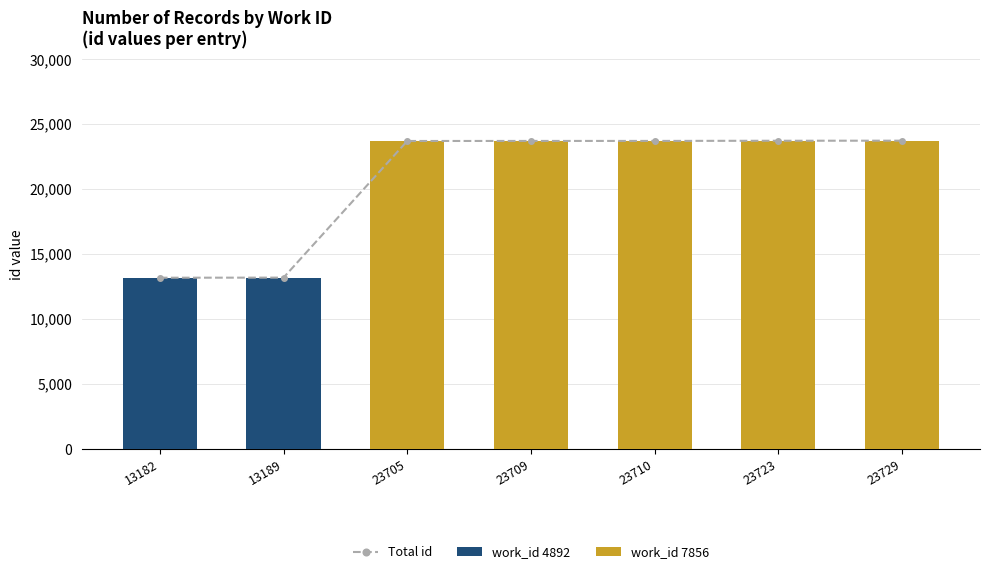

What is the sum of all work_id 4892 values?

26371